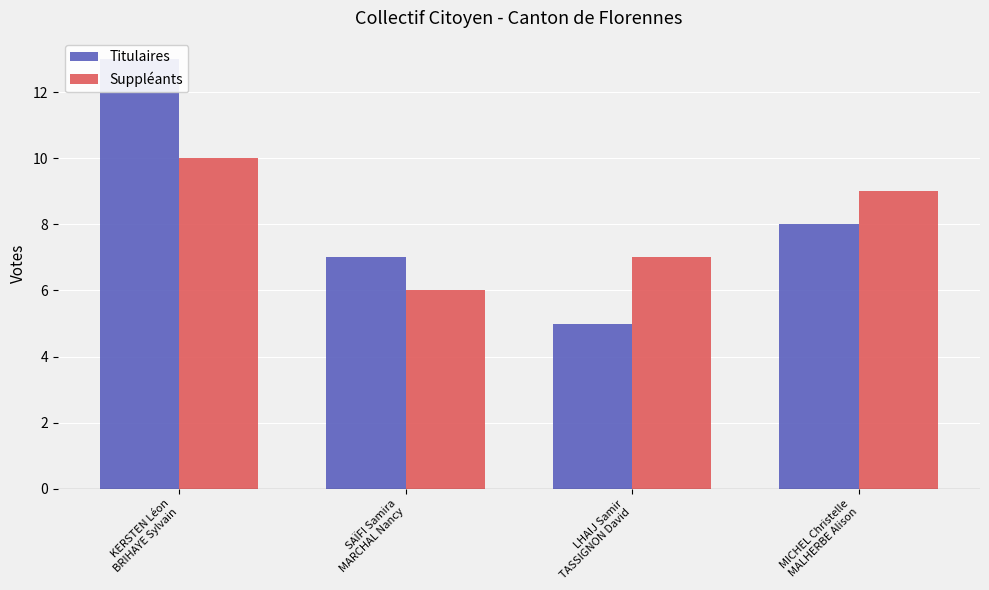

Rank the series at KERSTEN Léon
BRIHAYE Sylvain from highest to lowest value.

Titulaires, Suppléants